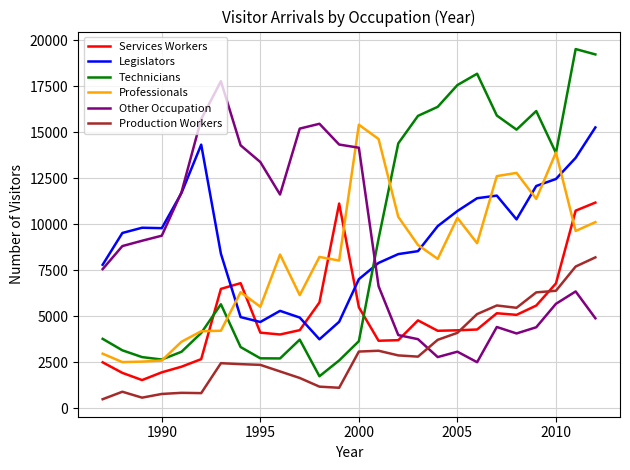

True or false: Legislators and Technicians cross at least once.

True